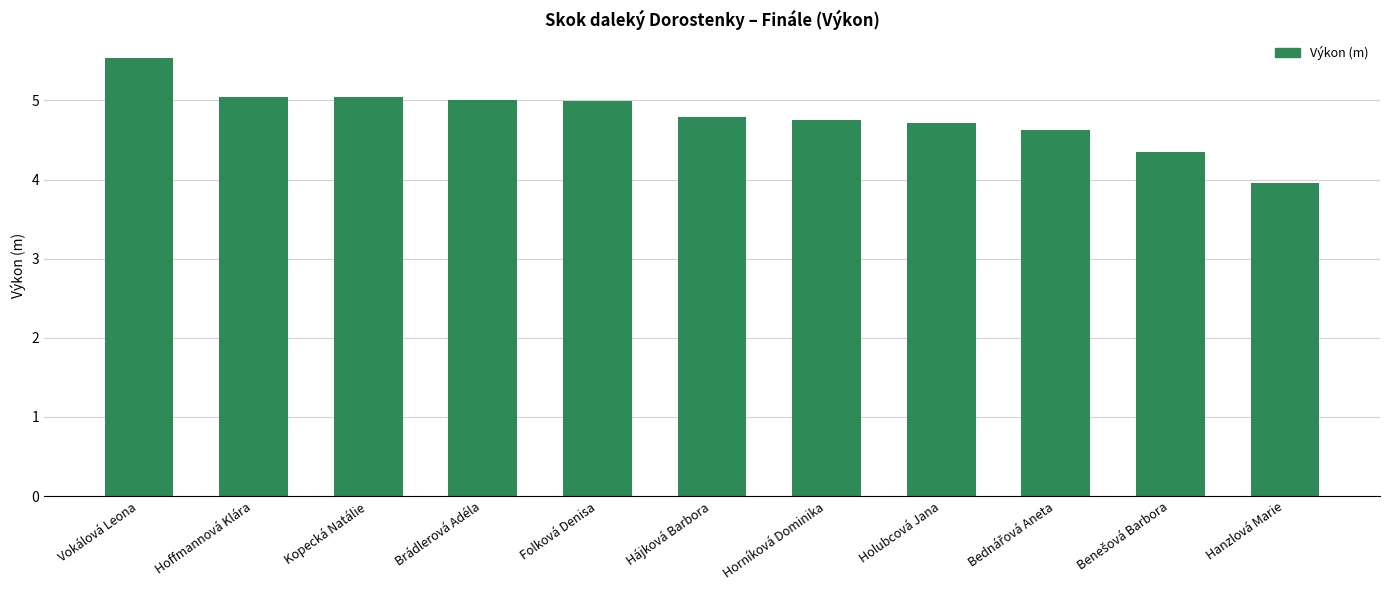

The chart shows a value of 2.1 at Hanzlová Marie. True or false?

False